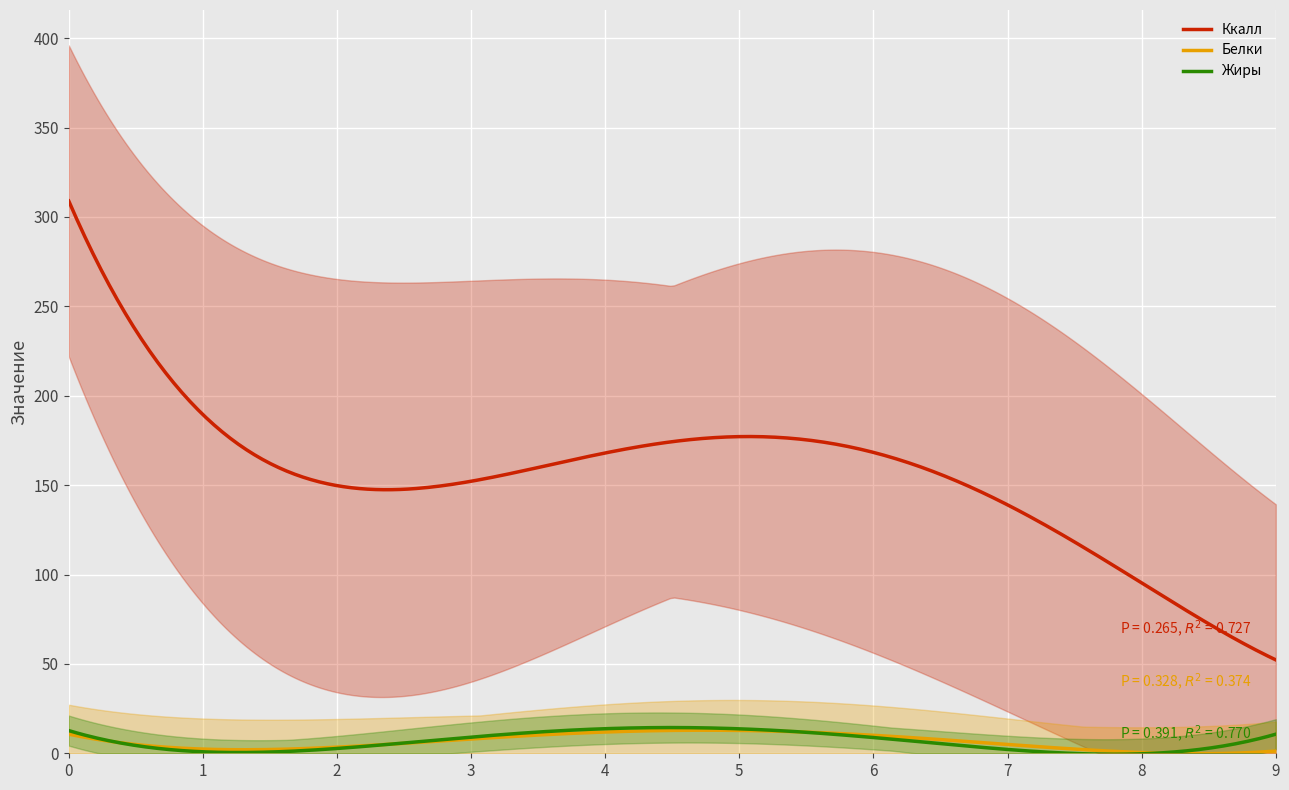

True or false: Белки and Ккалл cross at least once.

False